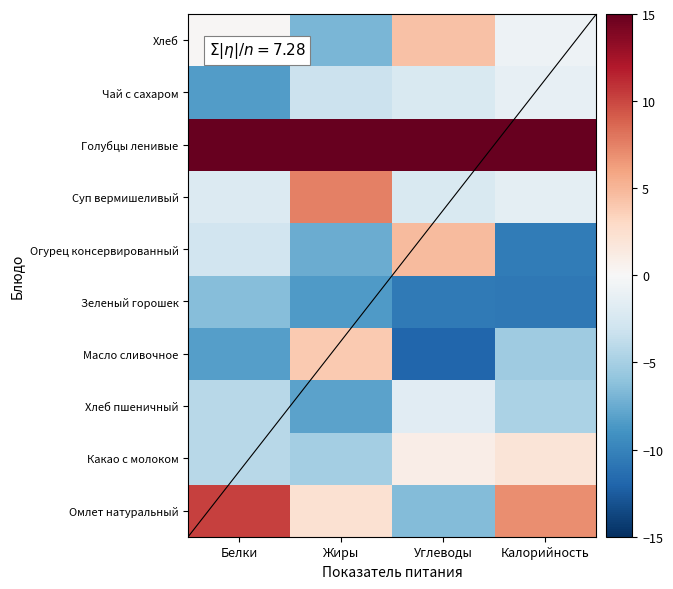

What is the difference between the highest and lowest values at Жиры?

34.0